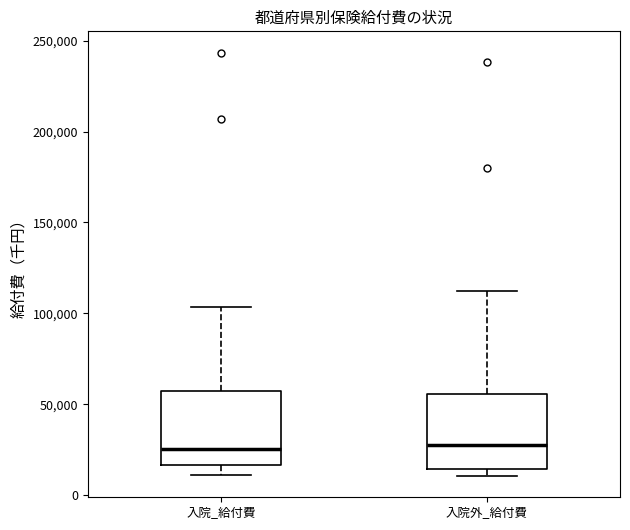

Reading left to right, read every box against the y-axis: the position of its median line, the range the box covers, and the ends of its whiskers. The values are not printed on the chart, so give them approximately, as read against the axis.

入院_給付費: median 25000, box 15000 to 55000, whiskers 10000 to 105000
入院外_給付費: median 25000, box 15000 to 55000, whiskers 10000 to 110000